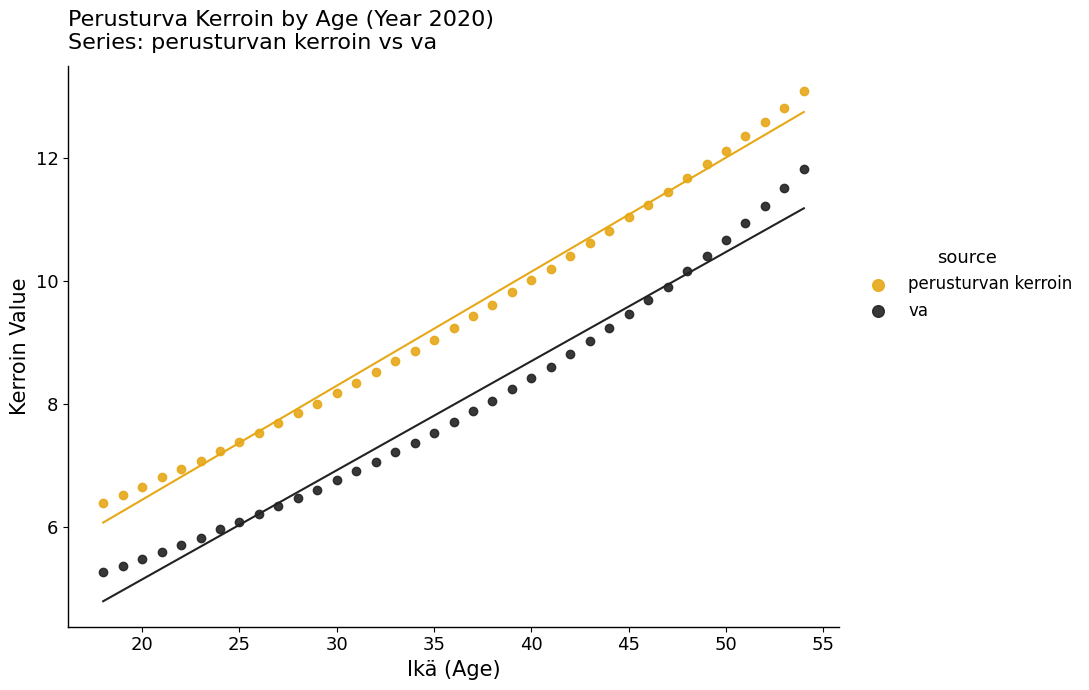

Which series reaches the minimum Y coordinate?

va